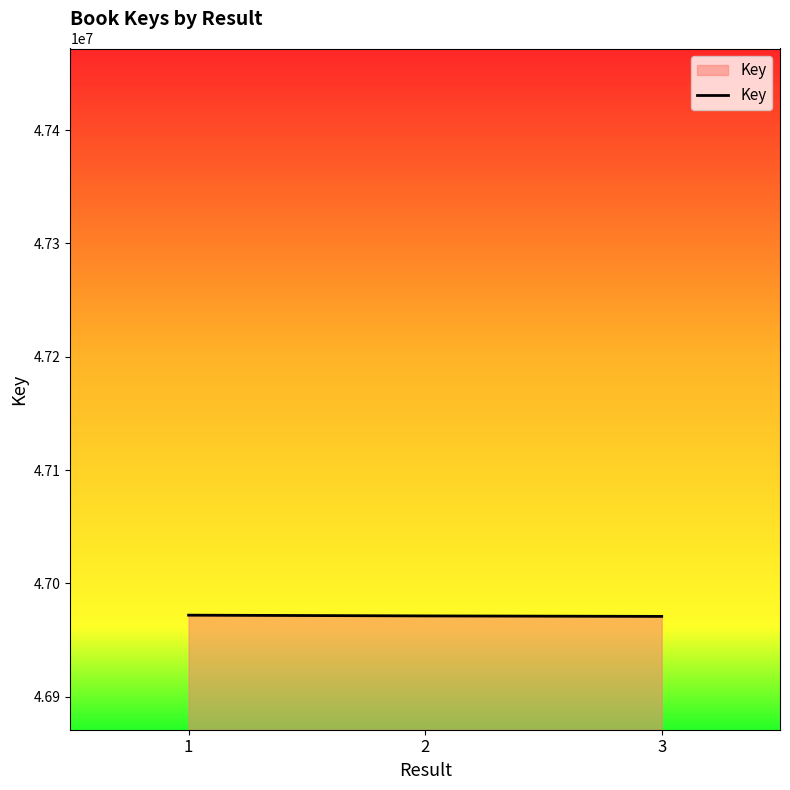

What is the smallest value displayed?

46970928